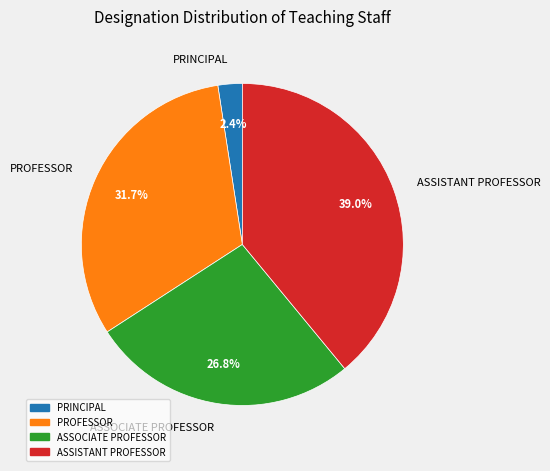

The PRINCIPAL slice represents 2% of the pie. True or false?

True